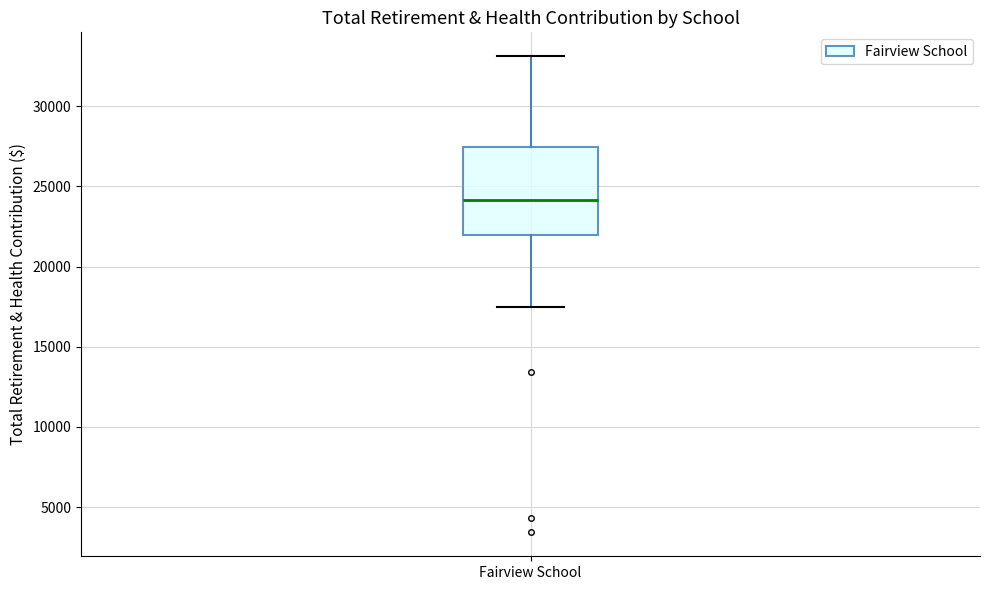

Read this box plot against the y-axis: the position of the median line, the range covered by the box, and the ends of both whiskers. The values are not printed on the chart, so give them approximately, as read against the axis.

median 24000, box 22000 to 27500, whiskers 17500 to 33000